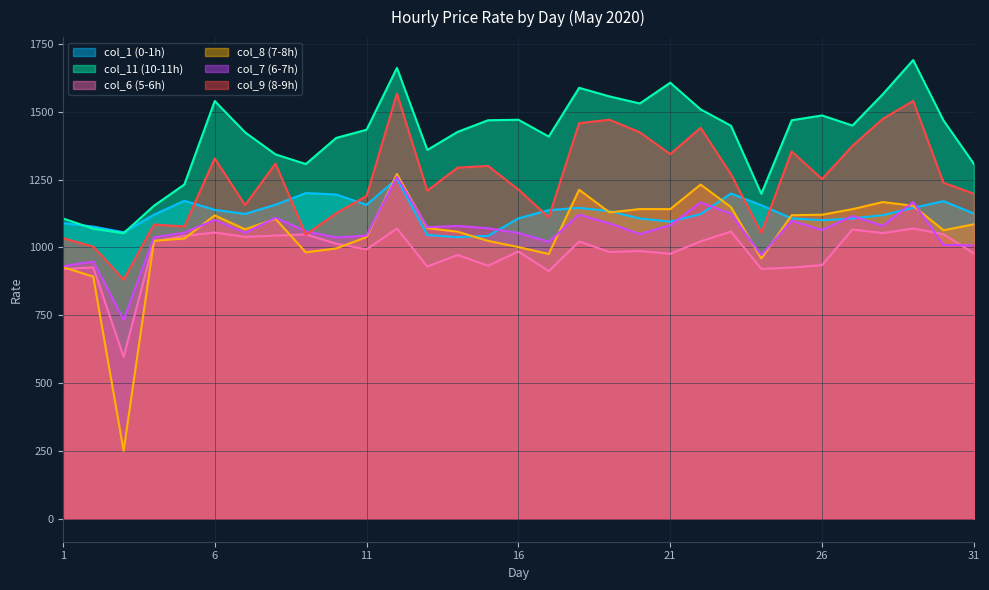

True or false: col_11 (10-11h) has a value of 1408.3 at 17.

True